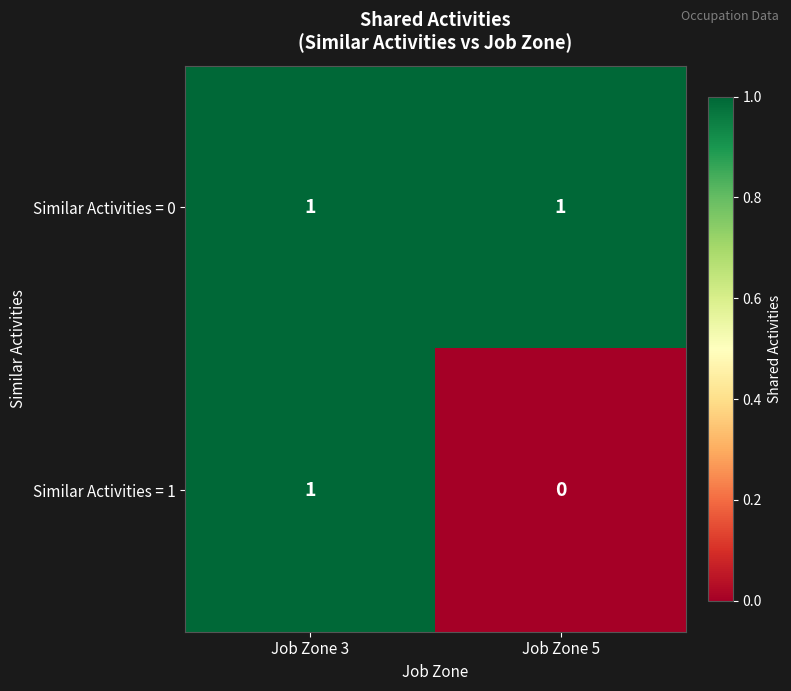

What is the spread (max minus min) of values at Job Zone 5?

1